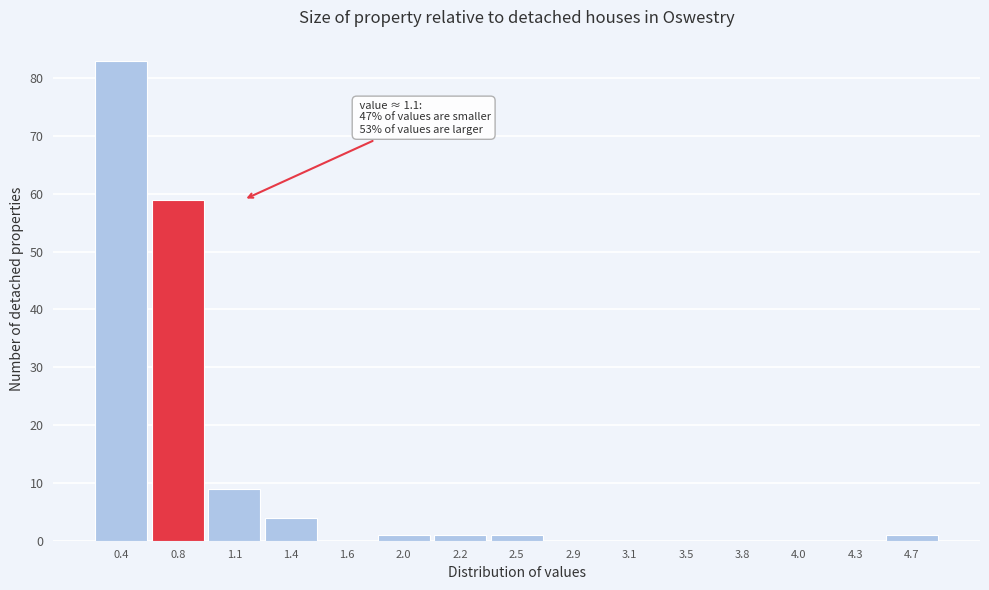

Reading left to right, what are all the values shown in this chart?

0.4=83	0.8=59	1.1=9	1.4=4	1.6=0	2.0=1	2.2=1	2.5=1	2.9=0	3.1=0	3.5=0	3.8=0	4.0=0	4.3=0	4.7=1